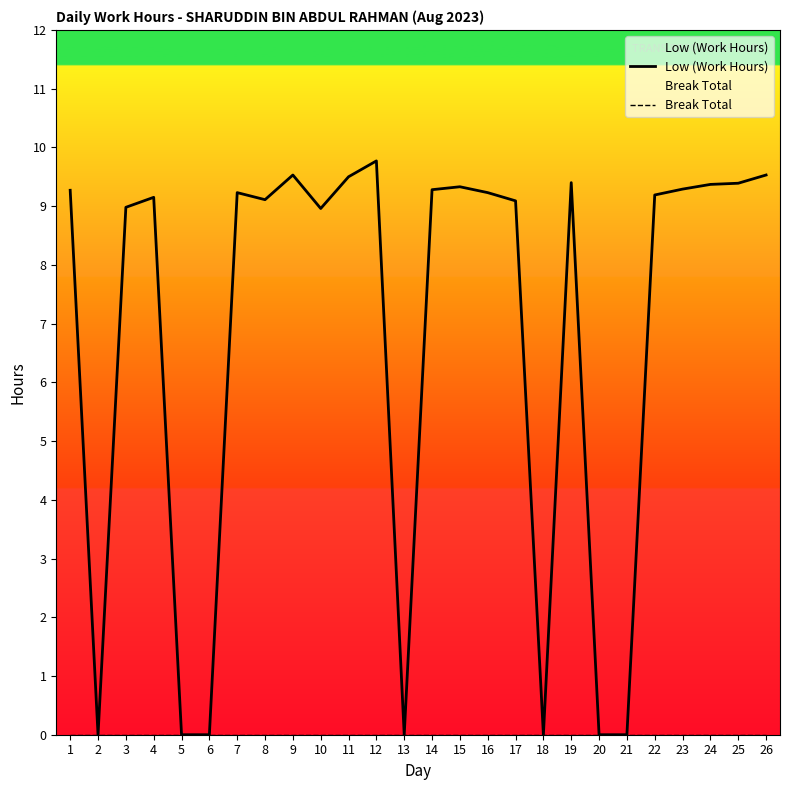

What is the average value of the Low (Work Hours) series?

6.8